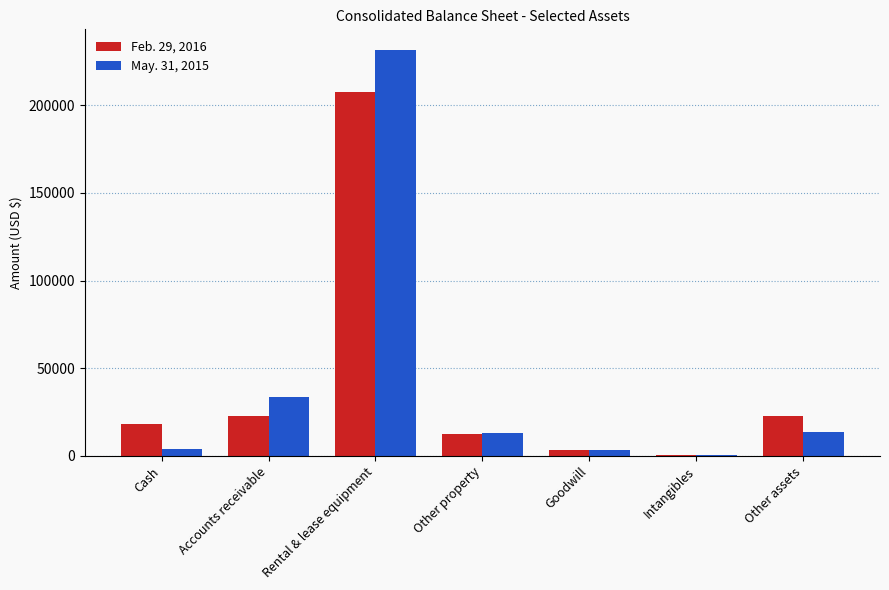

Which series changed the most between Accounts receivable and Rental & lease equipment?

May. 31, 2015